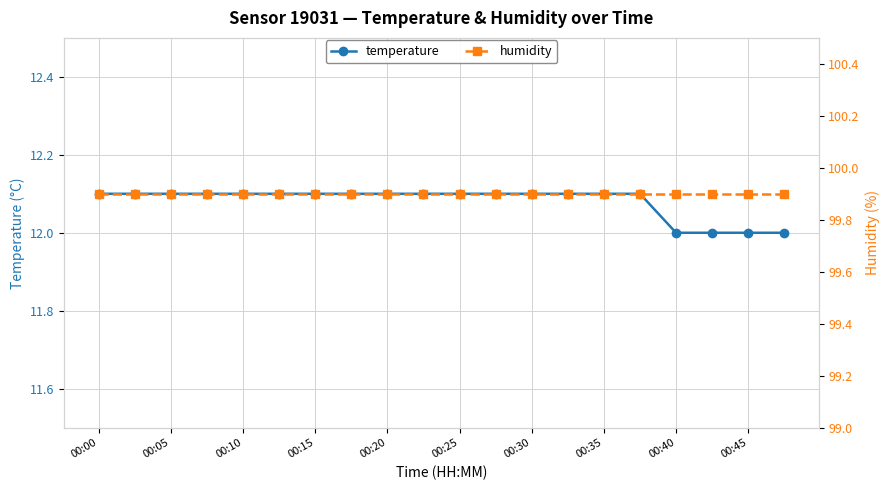

True or false: temperature has a value of 17.0 at 00:45.

False